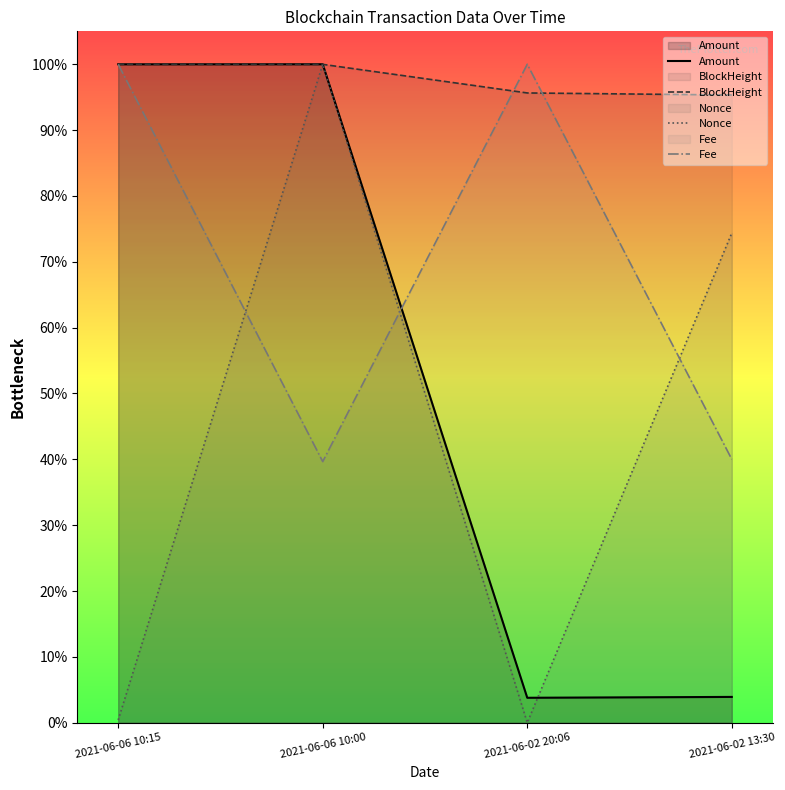

Is it true that Amount equals 1.0 at 2021-06-06 10:00?

True